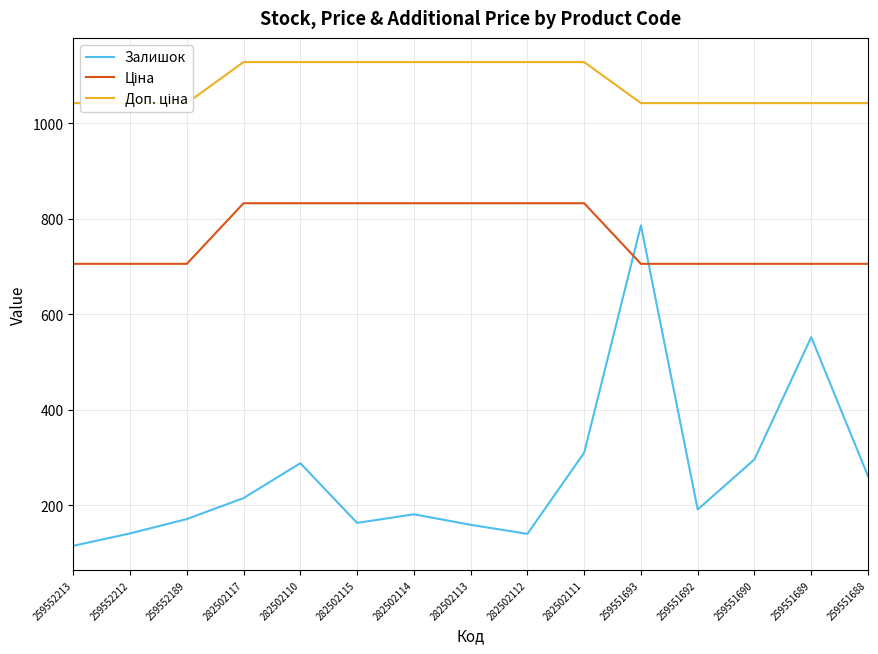

What is the difference between the maximum and minimum values in the Доп. ціна series?

86.0